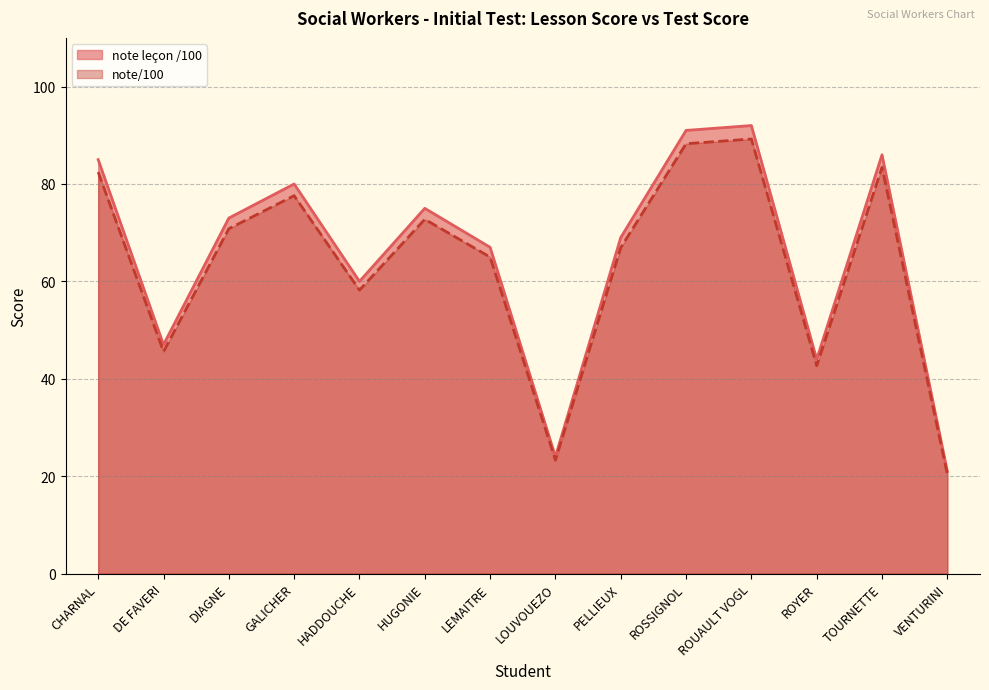

At how many categories does at least one series exceed 70?

7